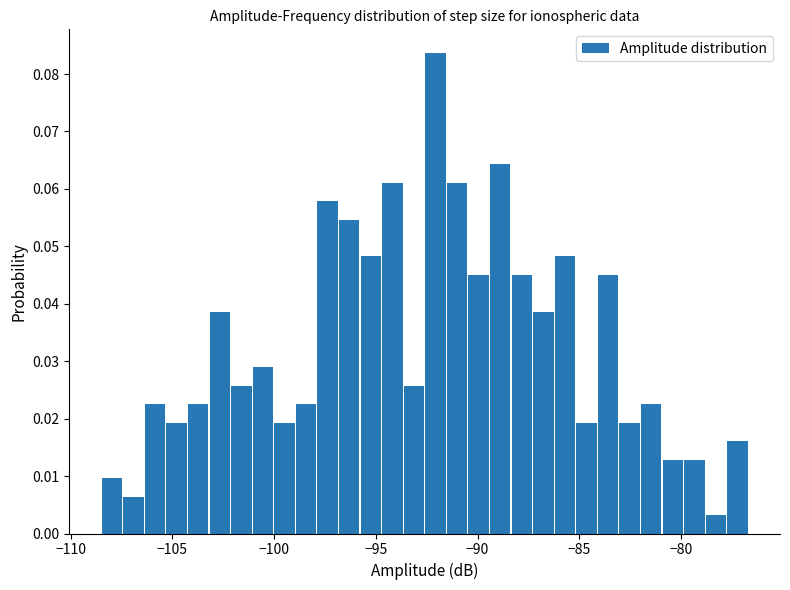

Around what value on the x-axis is the tallest bar? Give the approximate position of its centre, as read against the axis.

-92.0